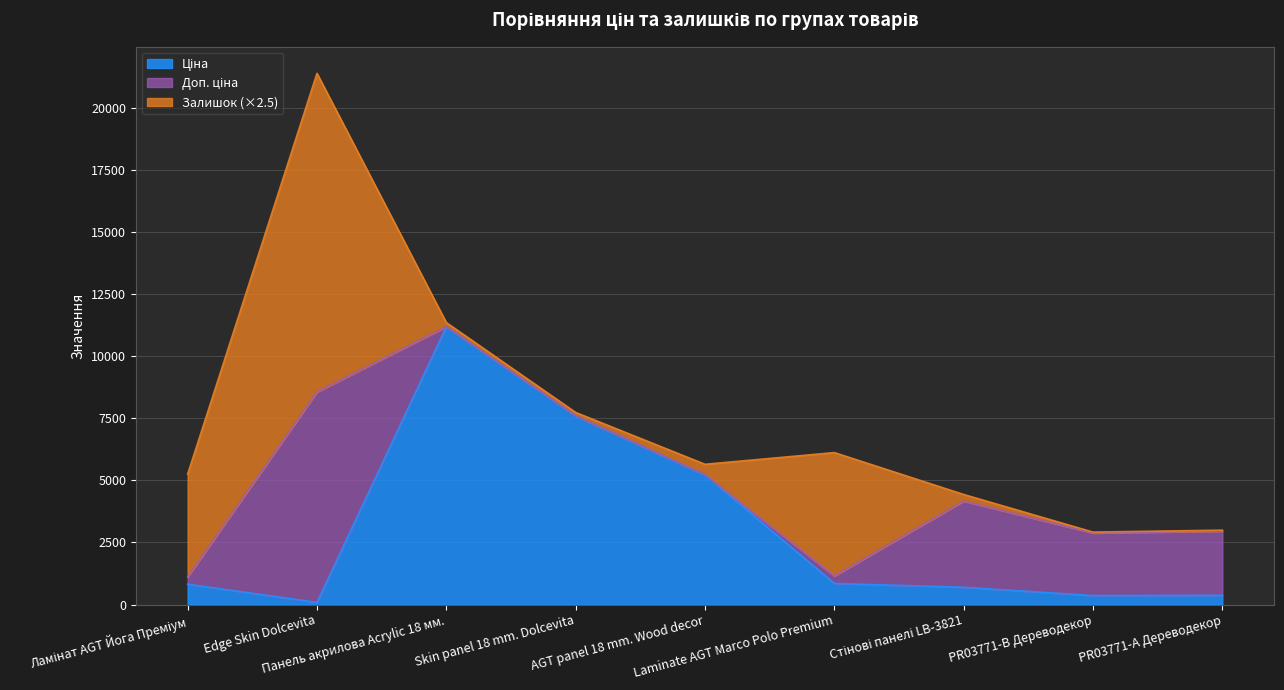

Where does the Ціна series first go above 818?

Ламінат AGT Йога Преміум